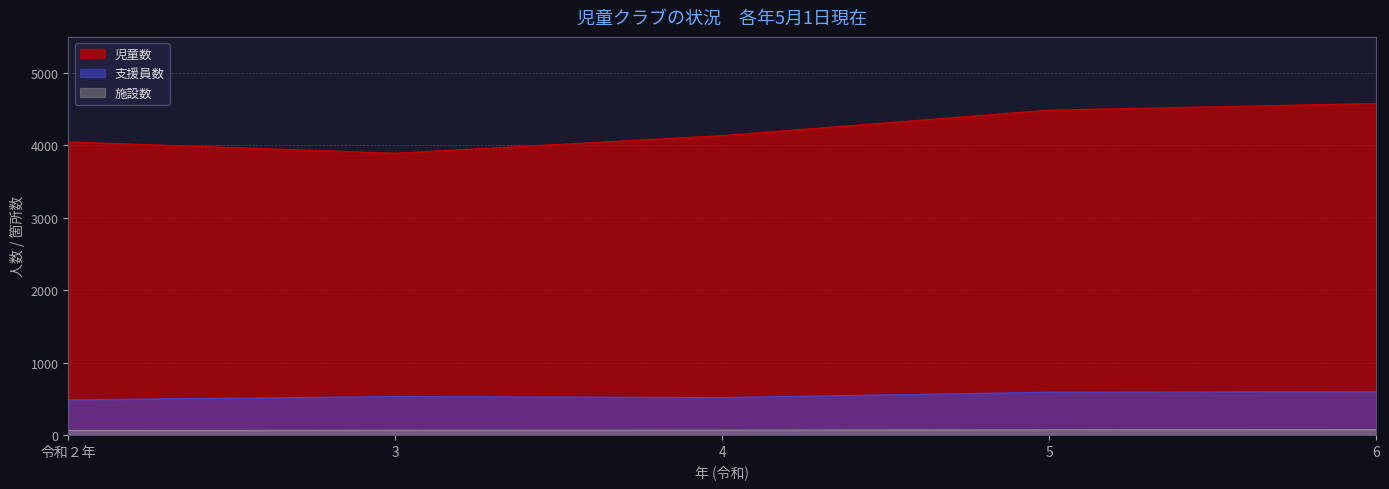

Where does the 支援員数 series first go above 530?

5